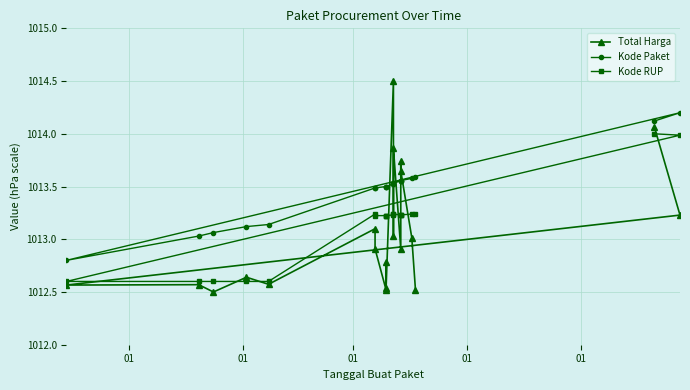

What is the value of the Total Harga point at the 9th from the left?

1012.9